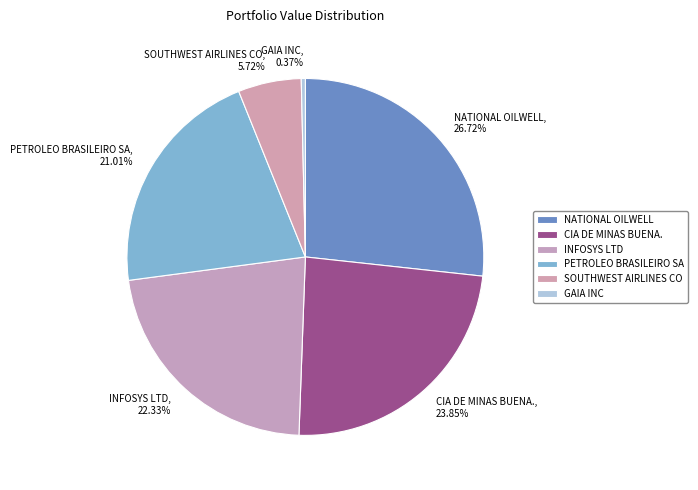

To the nearest percent, what is the difference between the CIA DE MINAS BUENA. and GAIA INC slice percentages?

23%